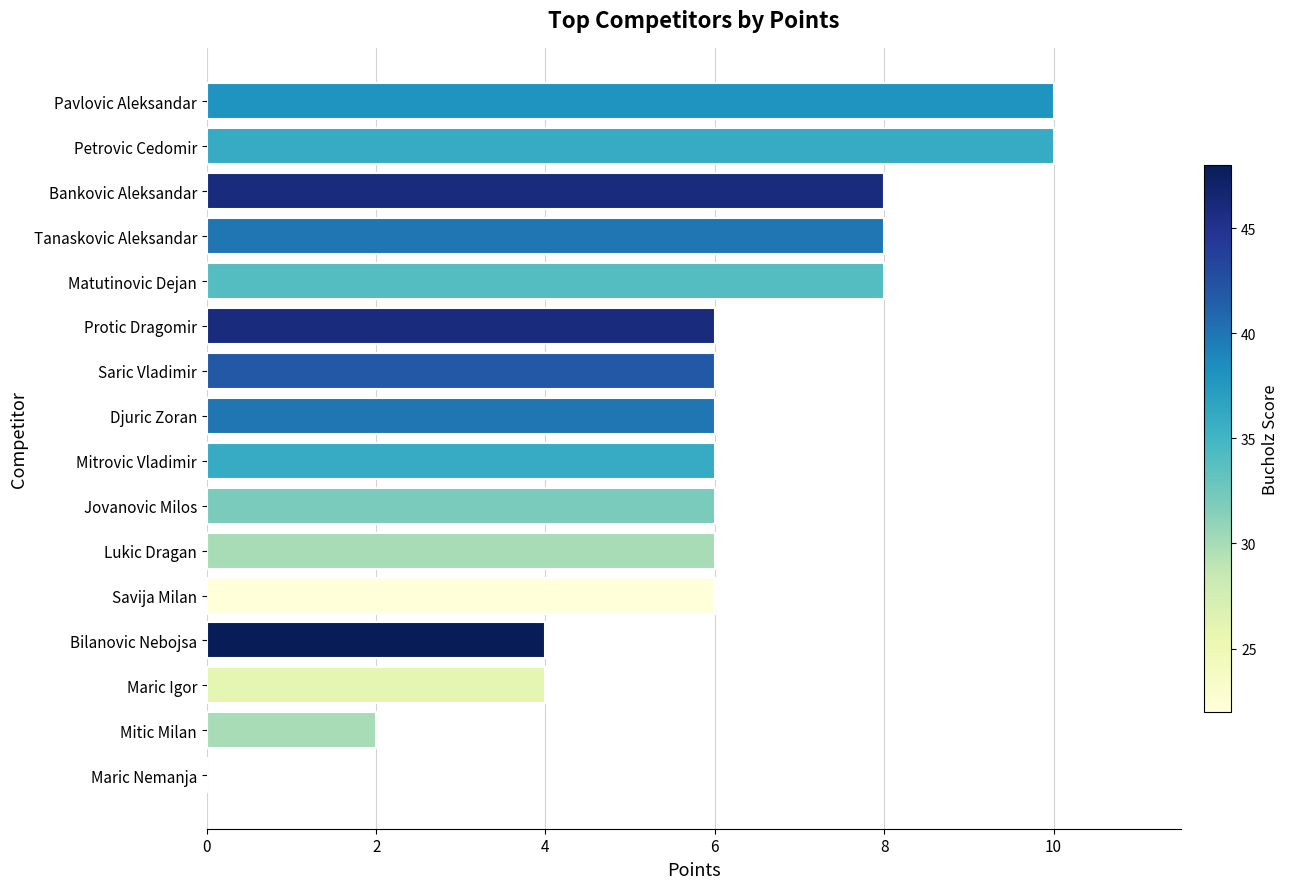

The chart shows a value of 3 at Mitic Milan. True or false?

False